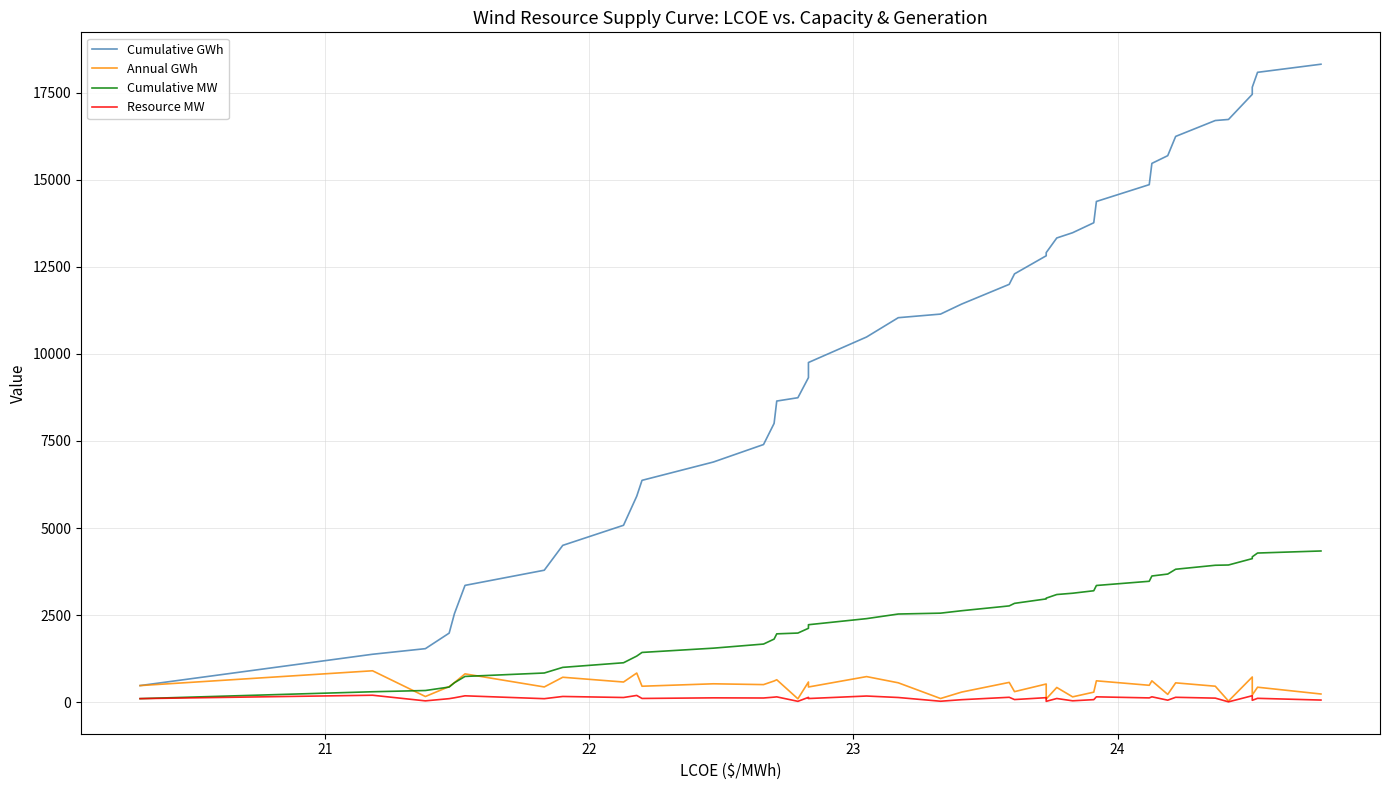

True or false: Cumulative GWh and Annual GWh cross at least once.

False